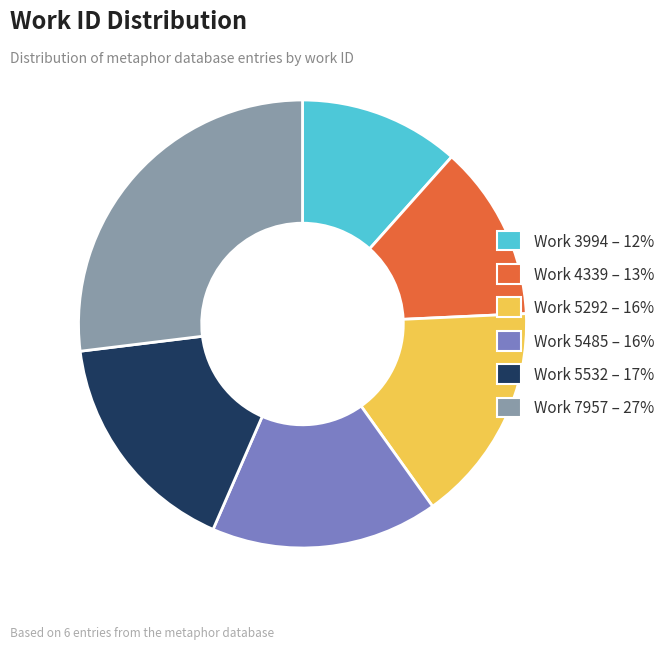

Does any single category account for the majority?

No